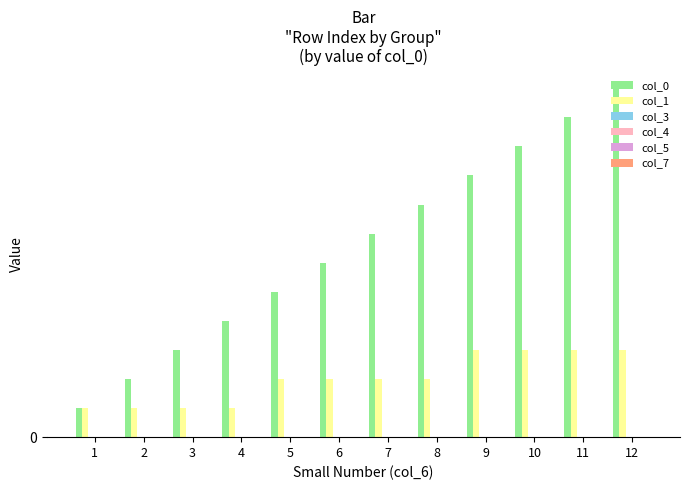

Does the chart contain any negative values?

No